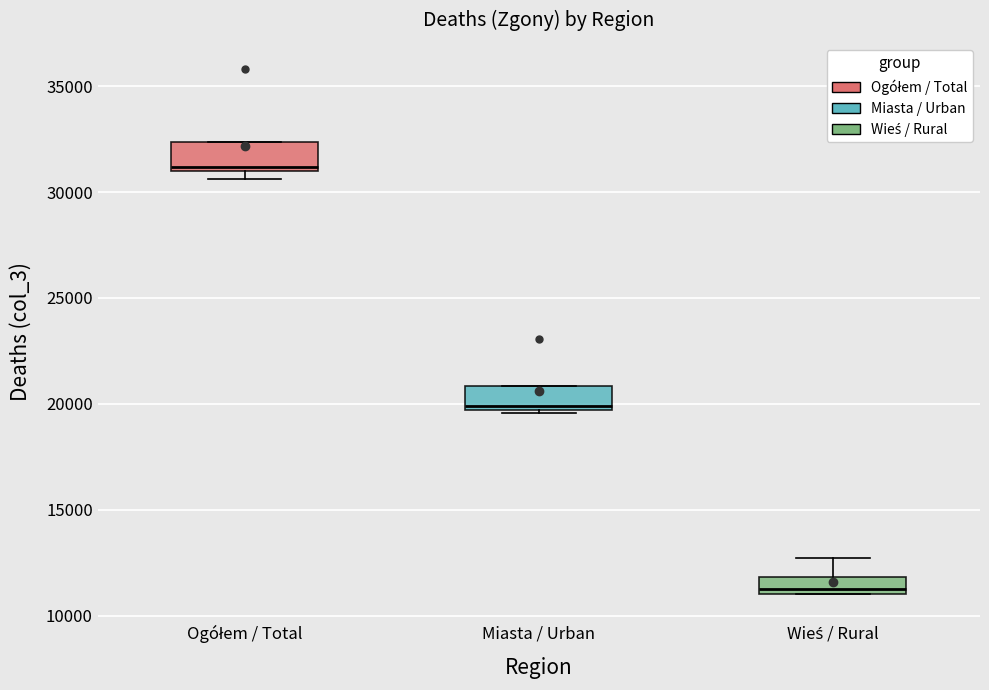

Reading left to right, transcribe this box plot: for each box, give where its median line is, the range the box spans, and where its two whiskers end, as read against the y-axis. The values are not printed on the chart, so give them approximately, as read against the axis.

Ogółem / Total: median 31000 (just above the box's lower edge), box 31000 to 32500, whiskers 30500 to 32500
Miasta / Urban: median 20000, box 19500 to 21000, whiskers 19500 to 21000
Wieś / Rural: median 11500, box 11000 to 12000, whiskers 11000 to 12500